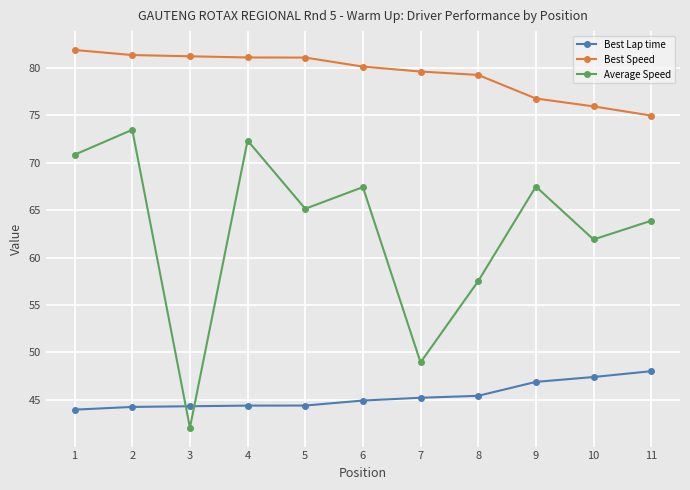

Which series has the largest total across all categories?

Best Speed